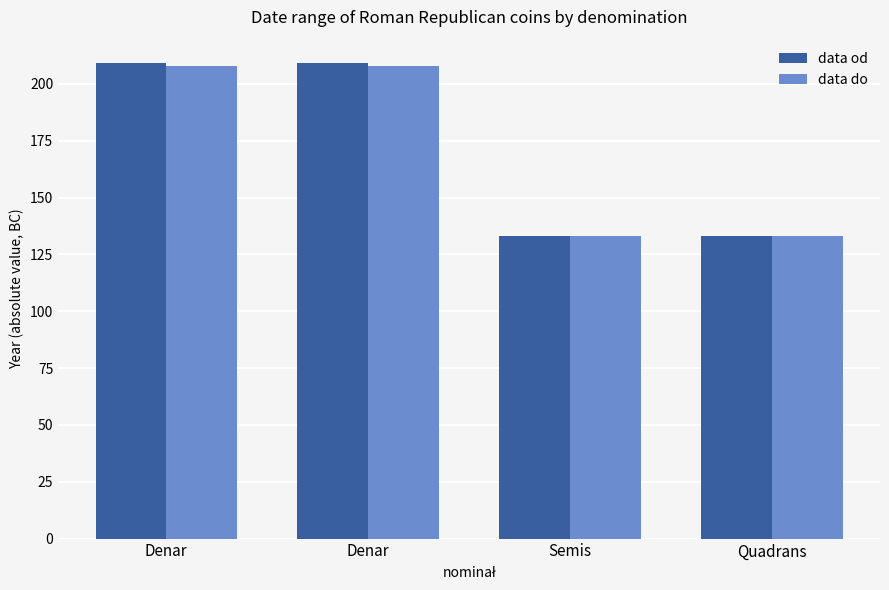

What is the difference between the second highest and second lowest values in the data od series?

76